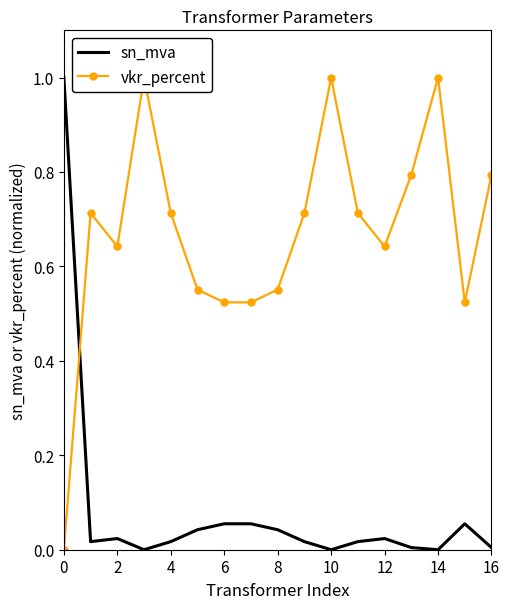

What is the average value of the sn_mva series?

0.1